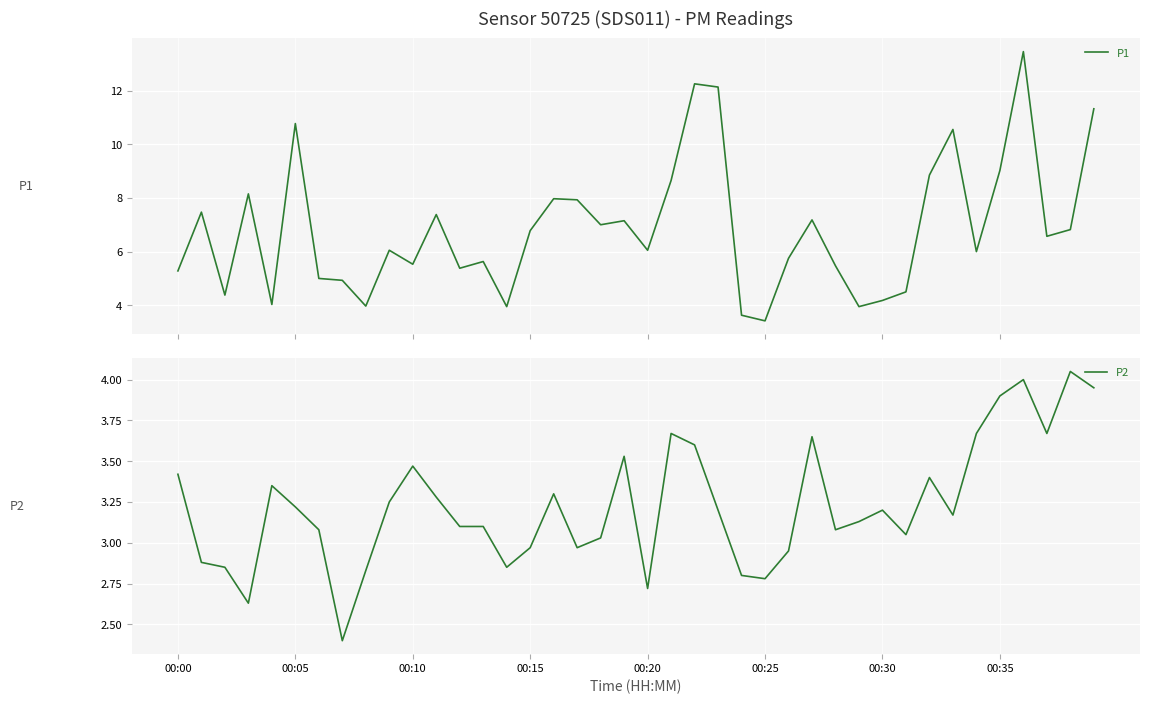

True or false: P1 and P2 cross at least once.

False